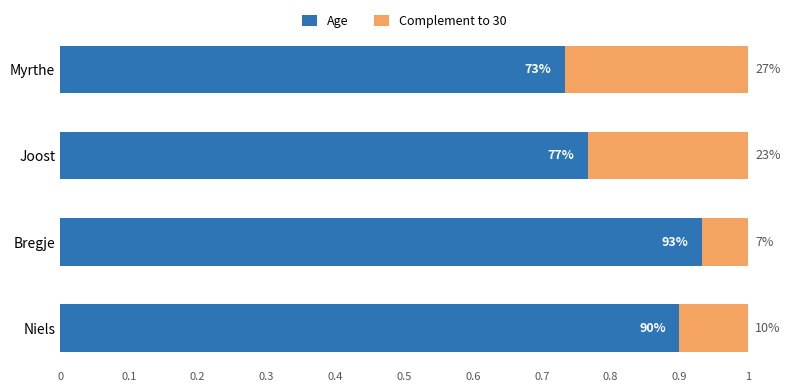

Which series has the widest spread of values?

Age